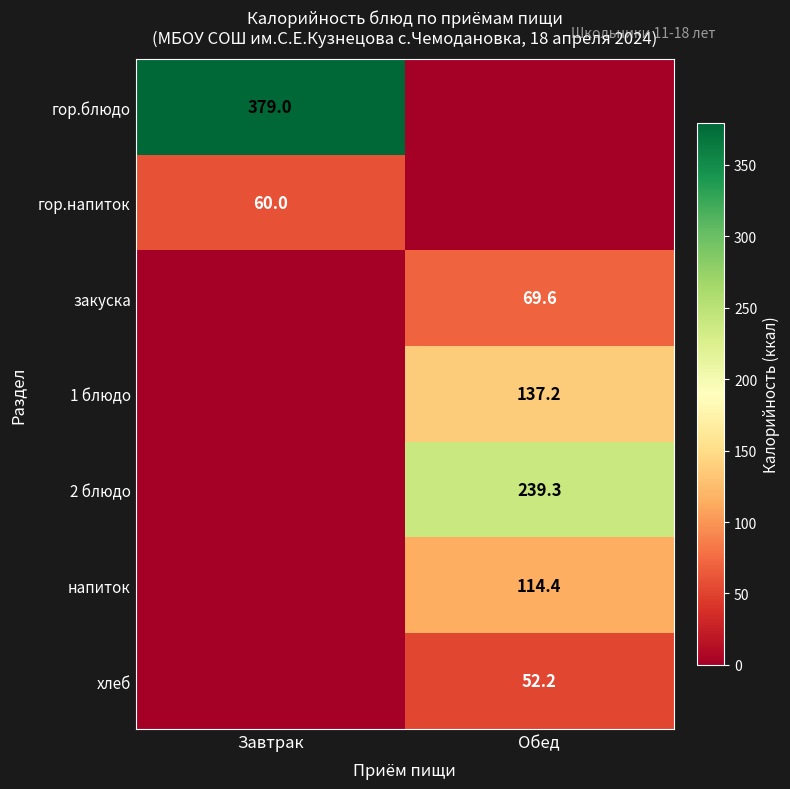

The value of 1 блюдо at Обед is 187.7. True or false?

False